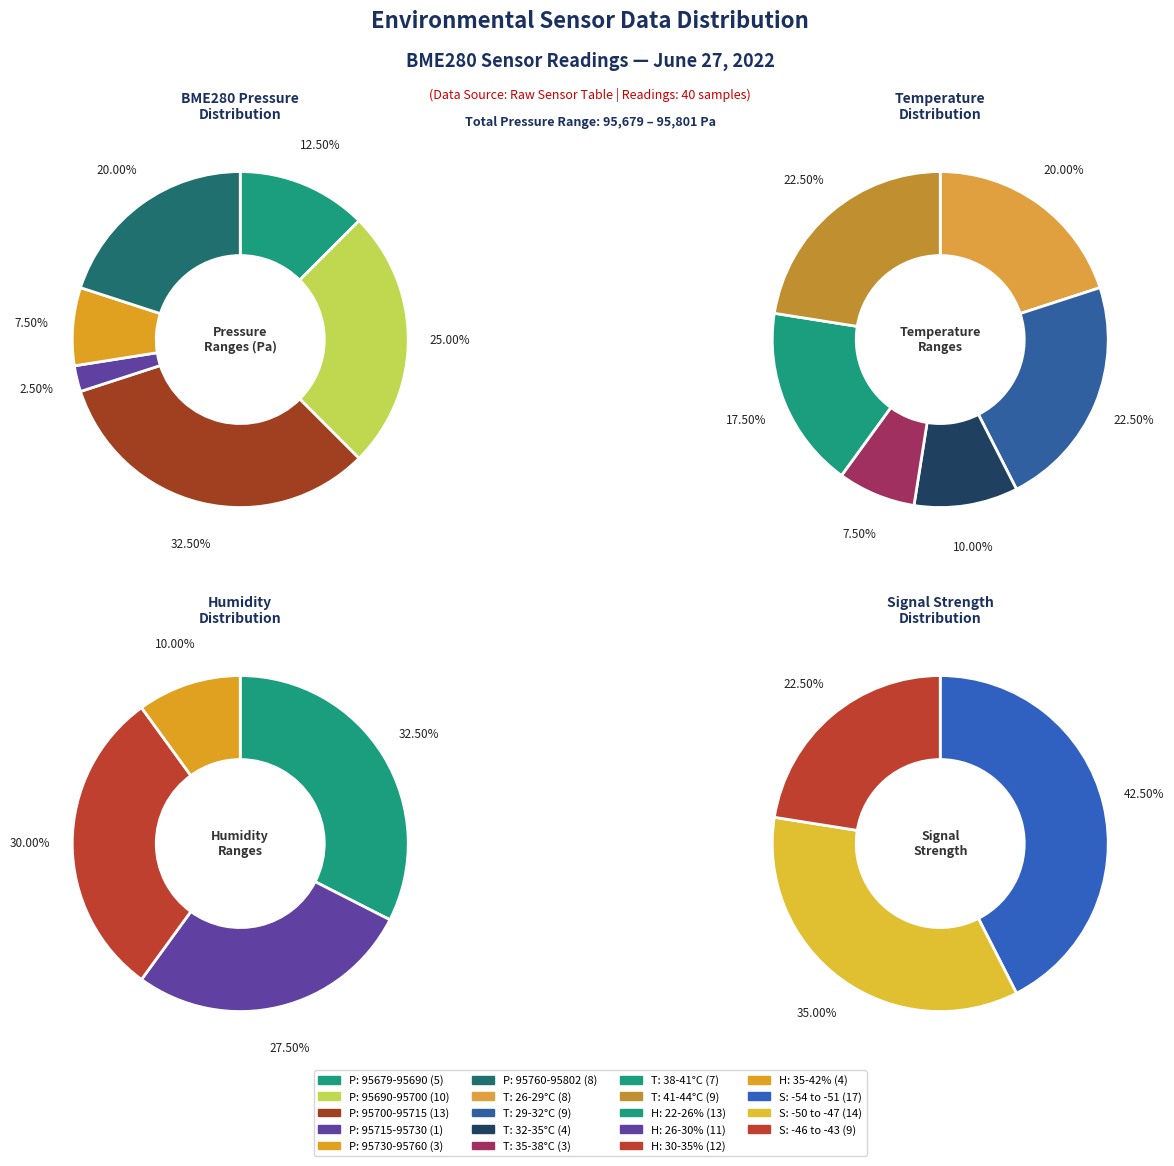

Is 28 the majority of the pie?

No